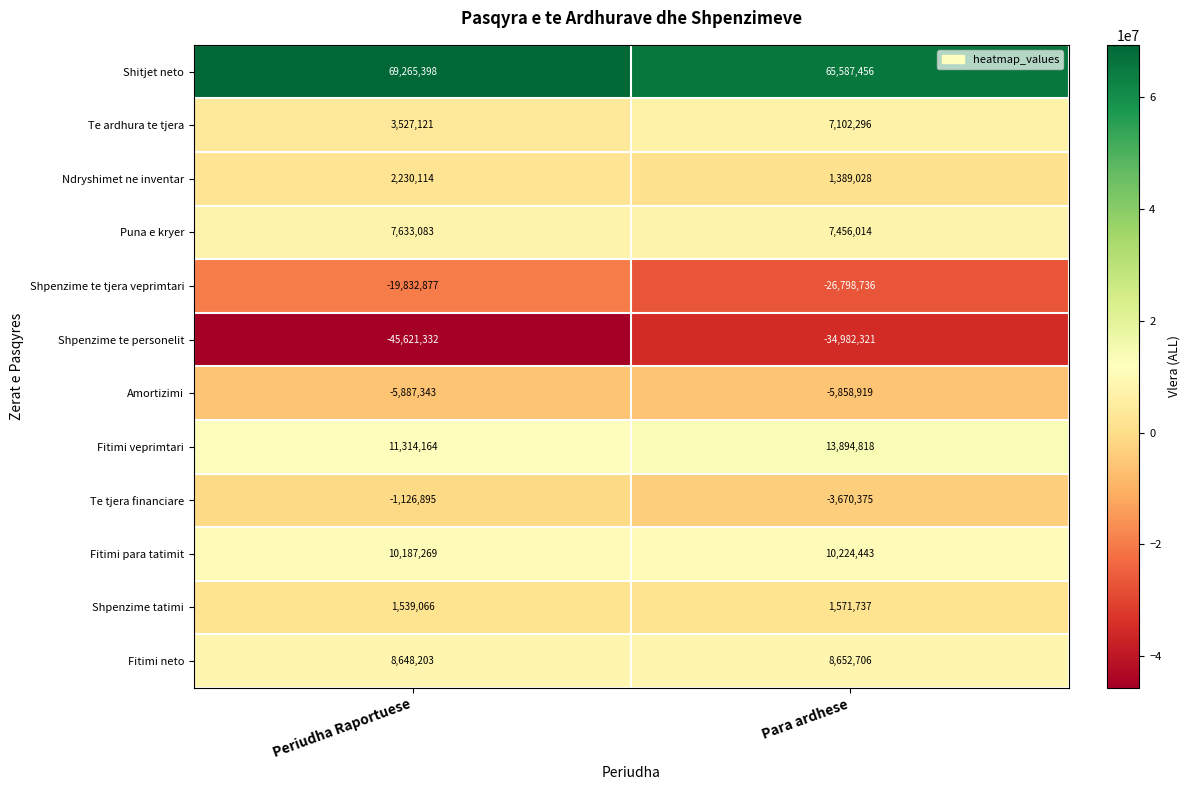

Which series has the largest range (max minus min)?

Shpenzime te personelit